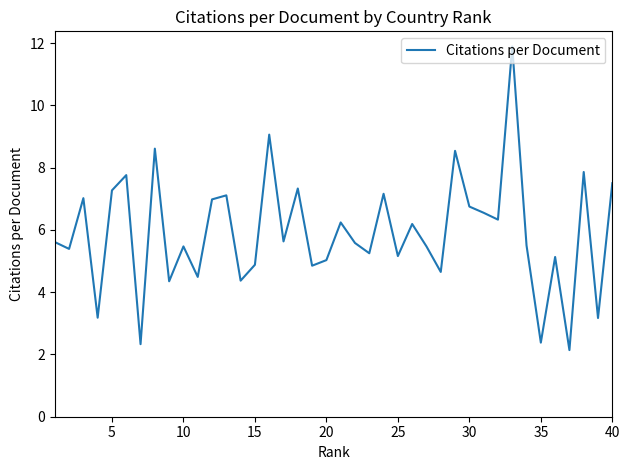

Does the chart display data point markers on the line(s)?

No